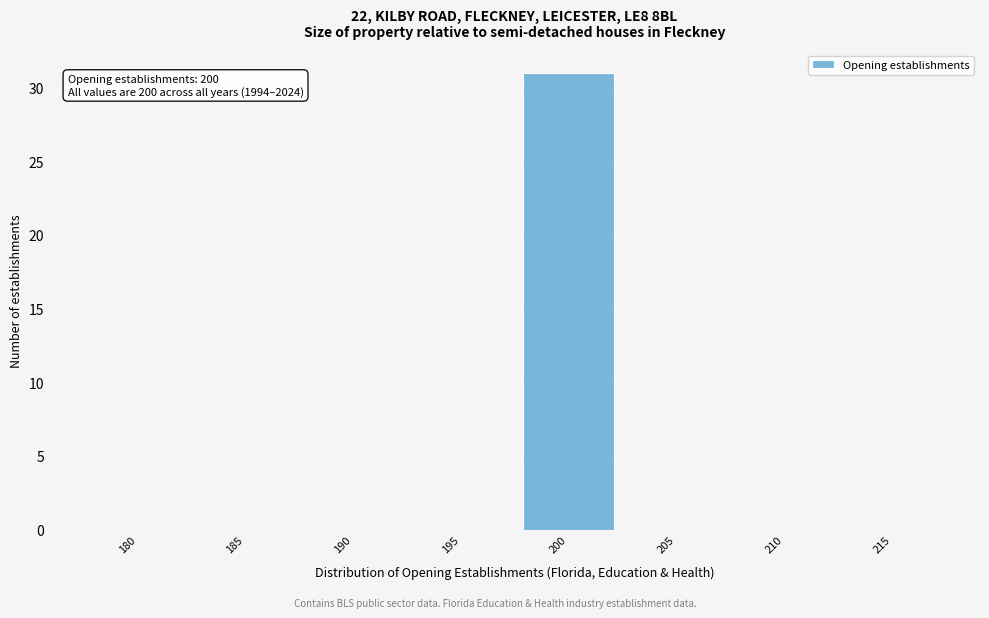

Reading left to right, what are all the values shown in this chart?

180=0	185=0	190=0	195=0	200=31	205=0	210=0	215=0